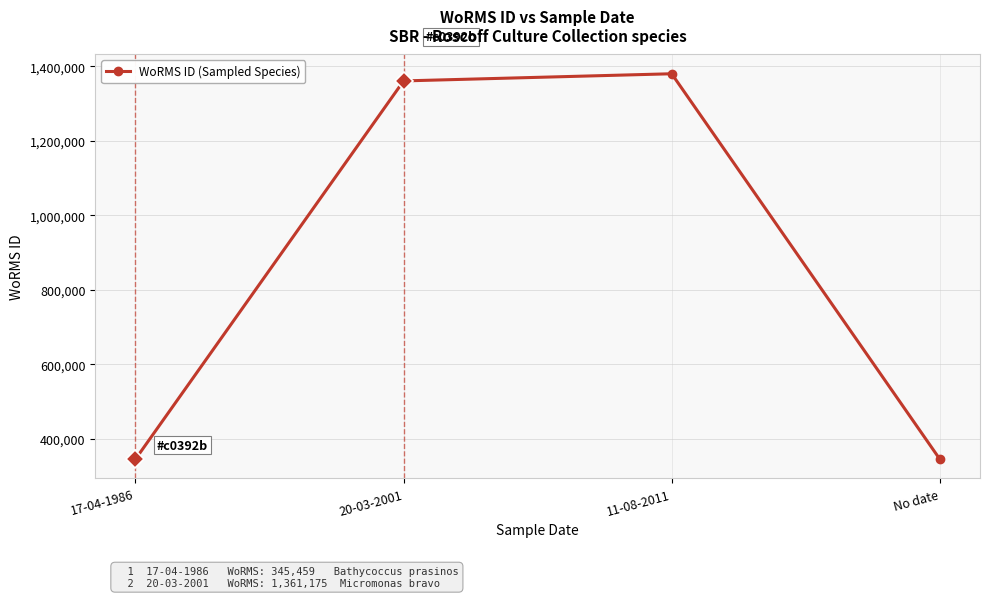

What value does the data have at 20-03-2001, to the nearest 100?

1361200